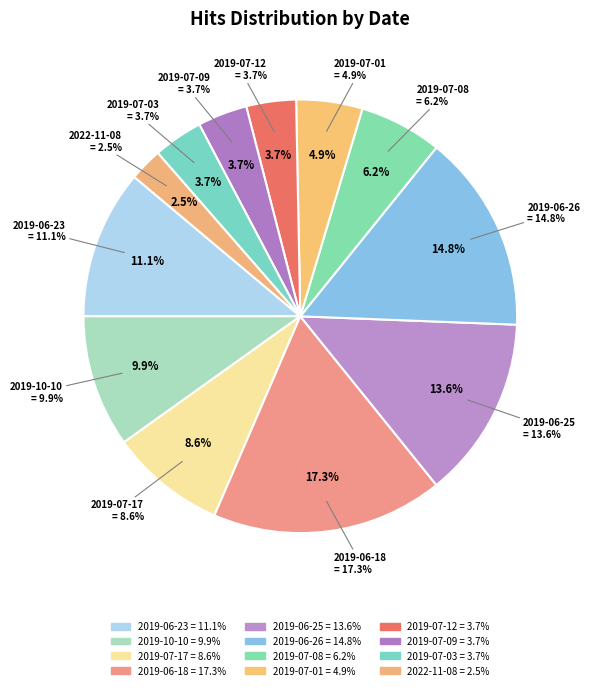

The 2019-07-03 slice represents 1% of the pie. True or false?

False